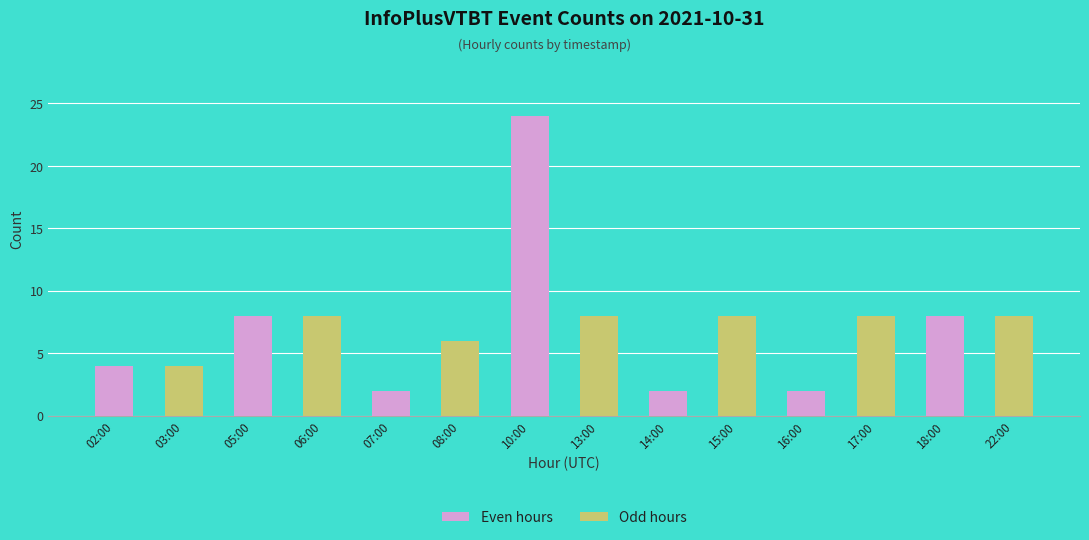

What is the change in value from 02:00 to 13:00?

+4